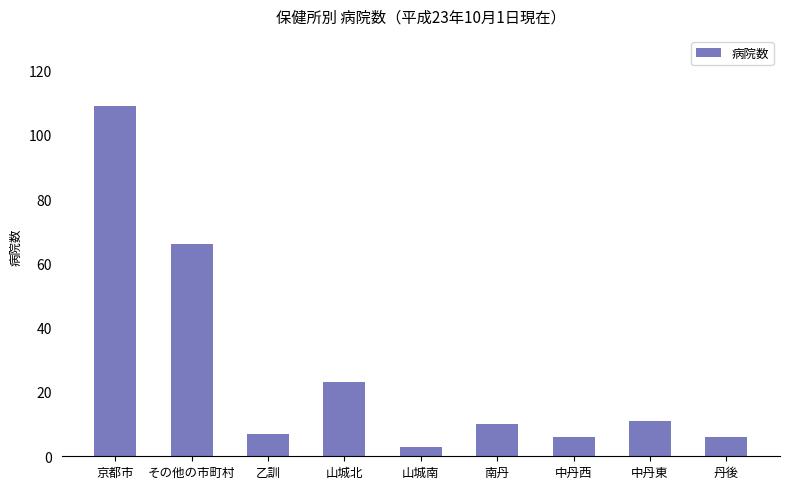

What is the change in value from 山城南 to 南丹?

+7